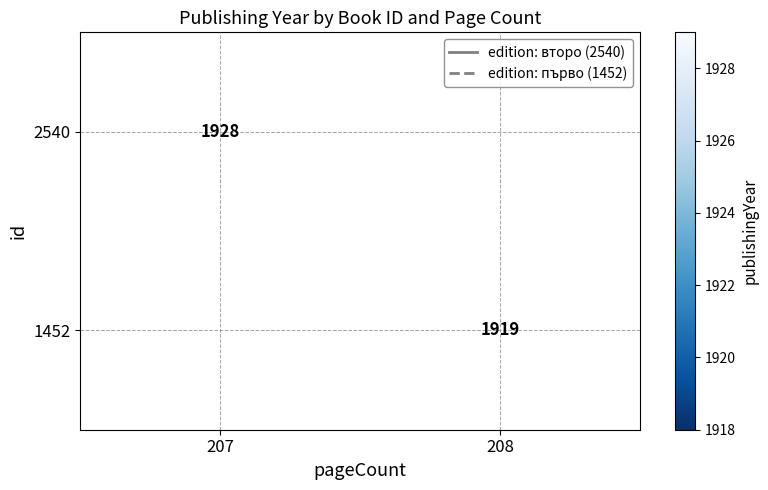

The value of 1452 at 208 is 1919. True or false?

True